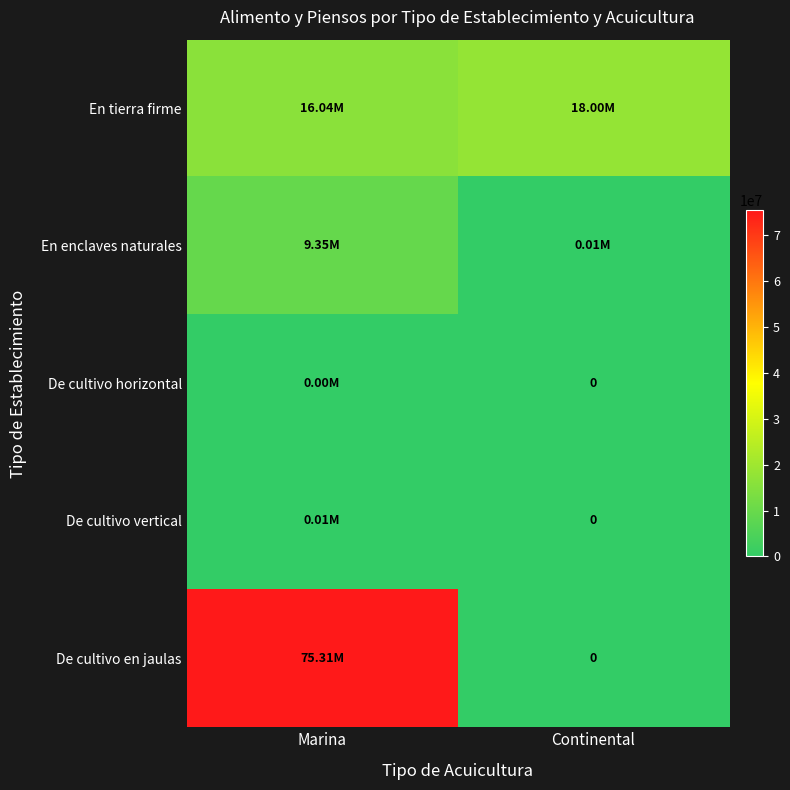

At which category does the chart reach its peak across all series?

Marina